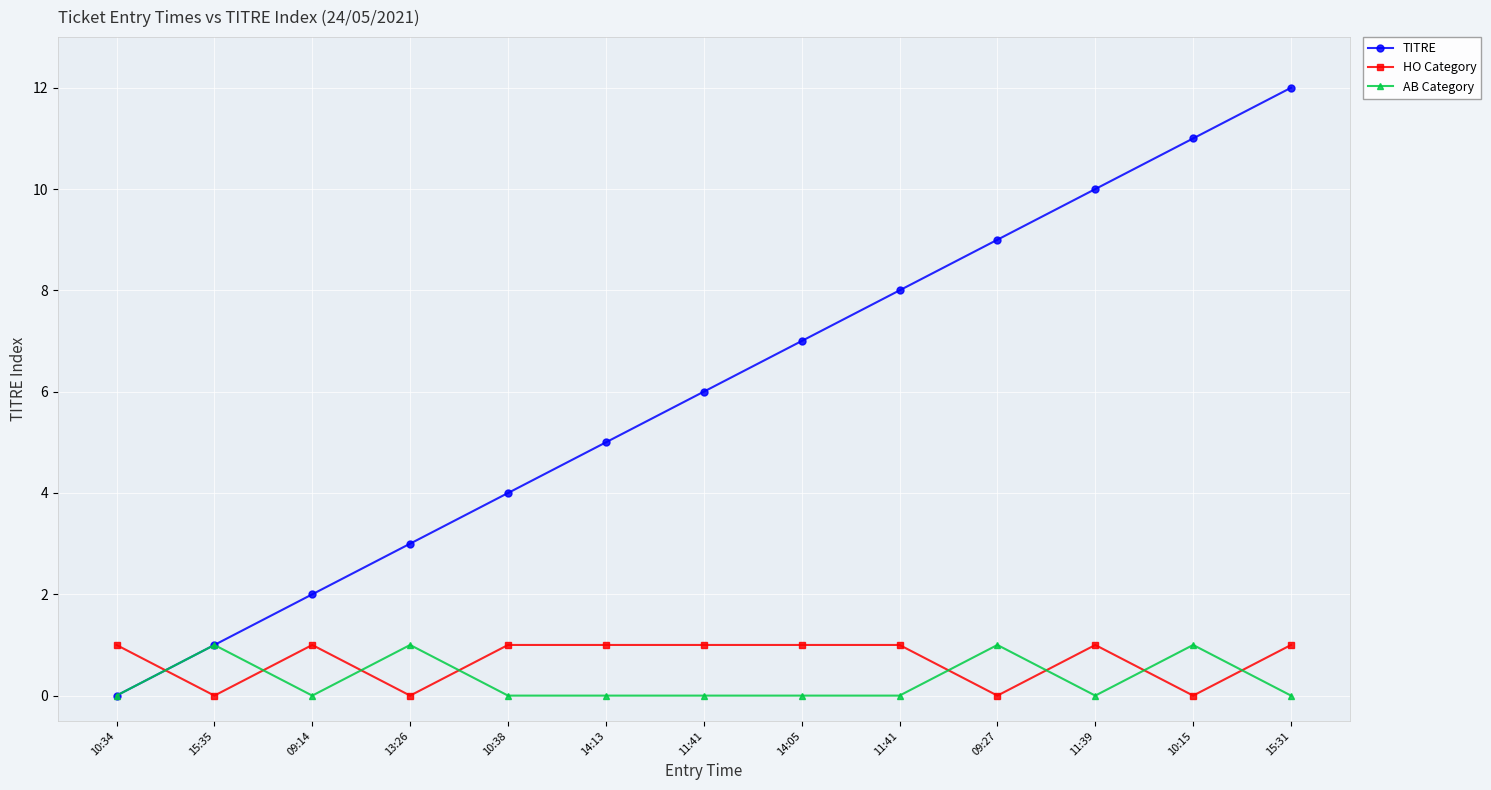

List the labels in order of AB Category value, largest first.

15:35, 13:26, 09:27, 10:15, 10:34, 09:14, 10:38, 14:13, 11:41, 14:05, 11:41, 11:39, 15:31